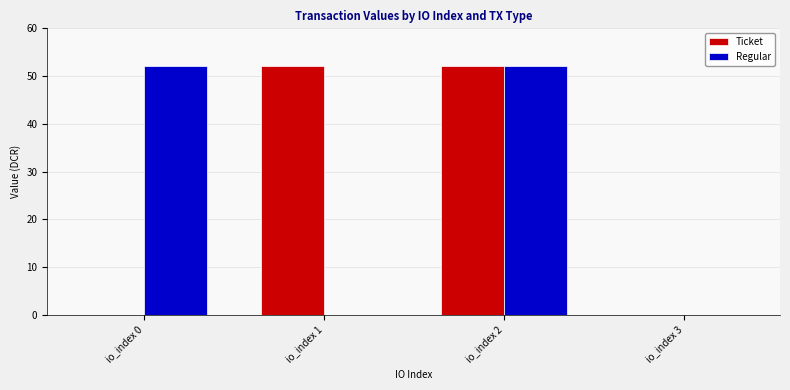

How many groups of bars are there?

4